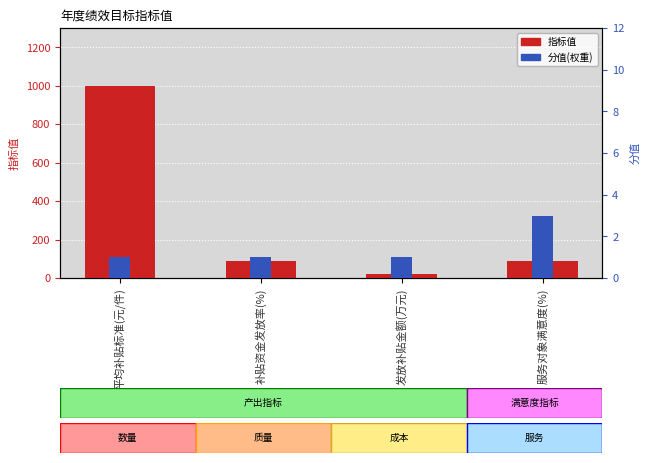

Which series has the largest range (max minus min)?

指标值